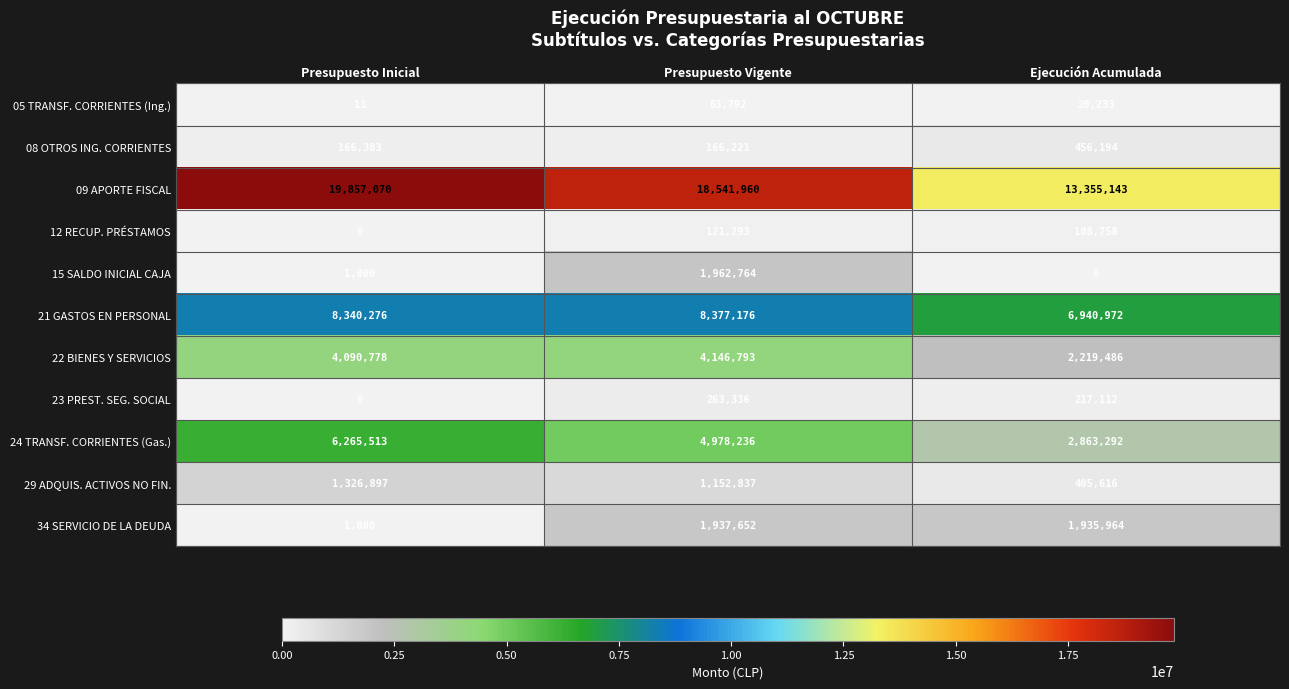

True or false: 08 OTROS ING. CORRIENTES has a value of 166221 at Presupuesto Vigente.

True